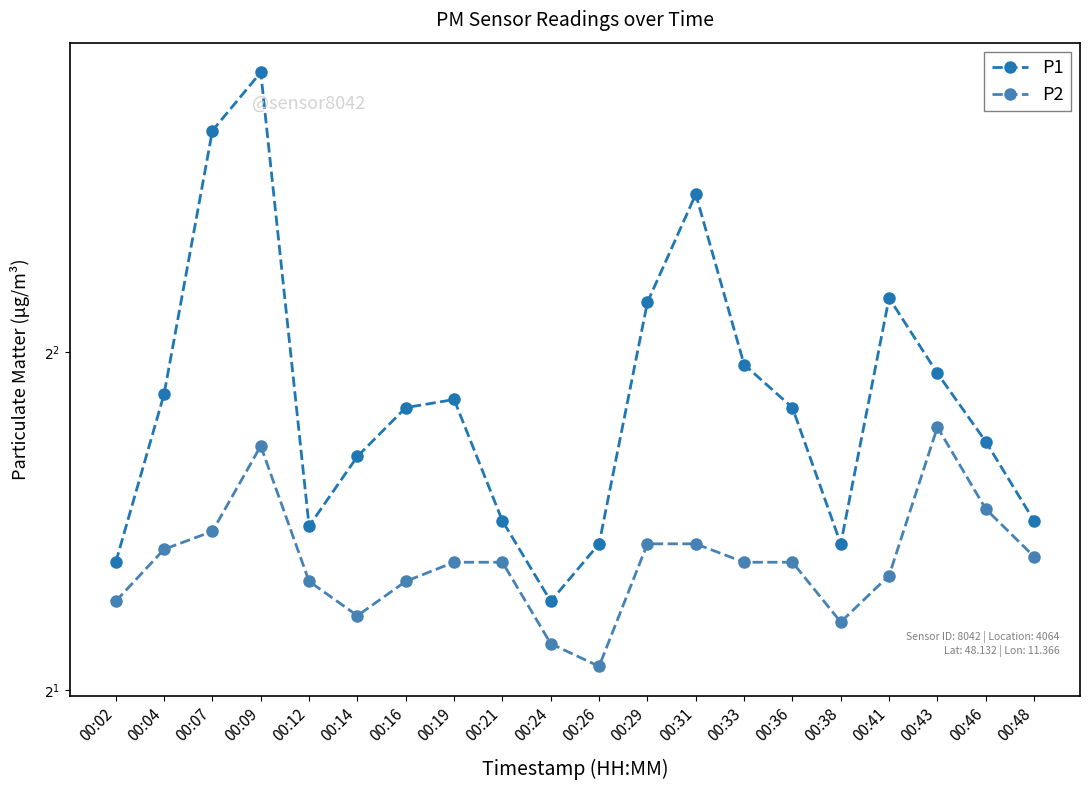

How many lines are shown in the chart?

2